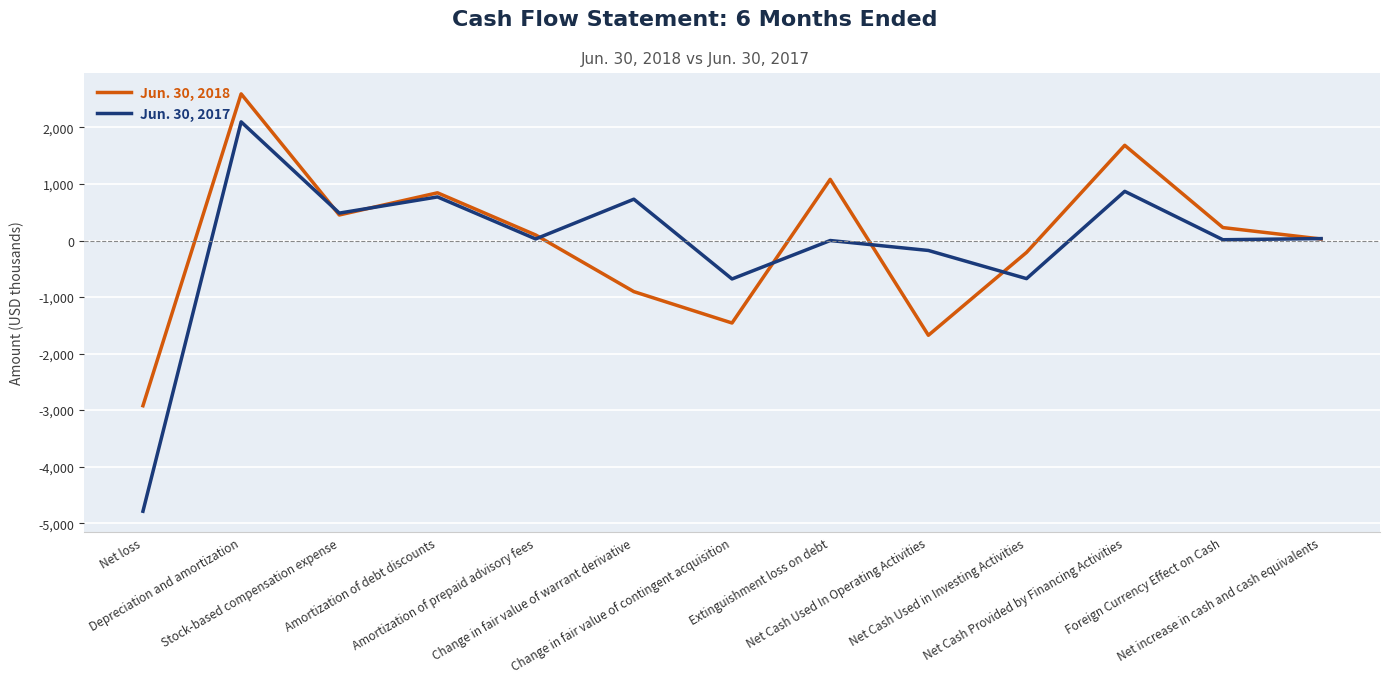

True or false: Jun. 30, 2018 and Jun. 30, 2017 intersect in this chart.

True